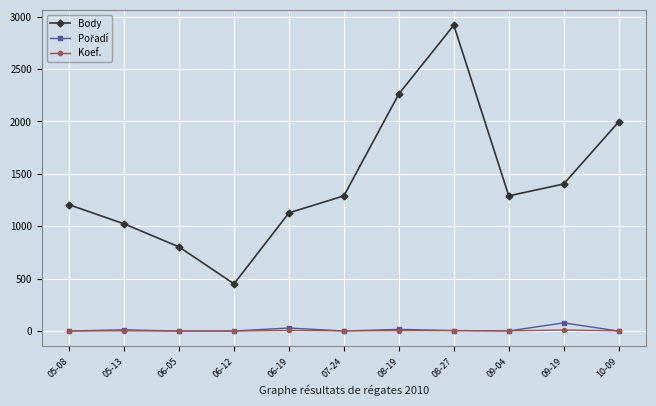

Count the number of data series in this chart.

3